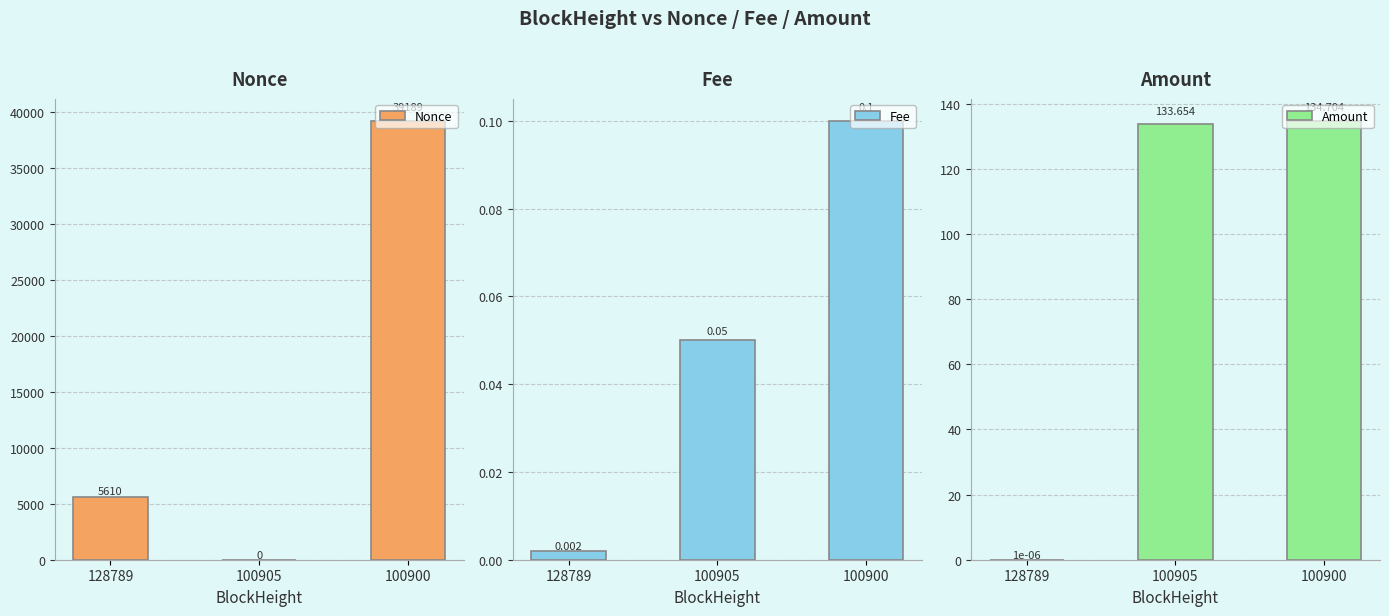

List the series in order of their peak value, highest first.

Nonce, Amount, Fee